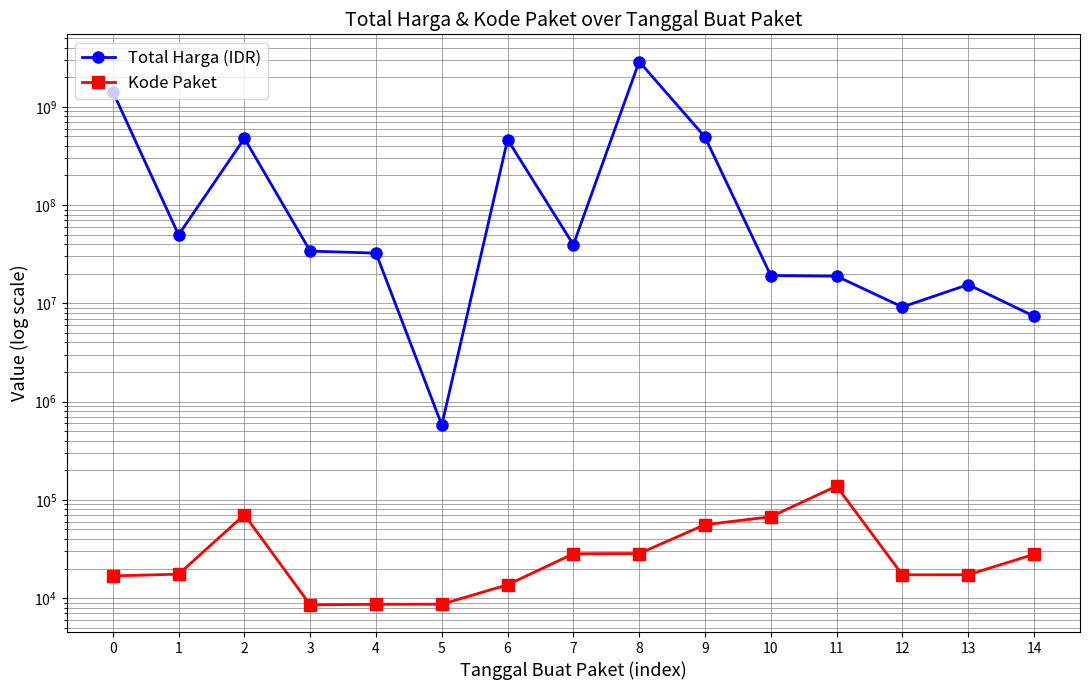

At which label does Kode Paket first exceed 17509?

2